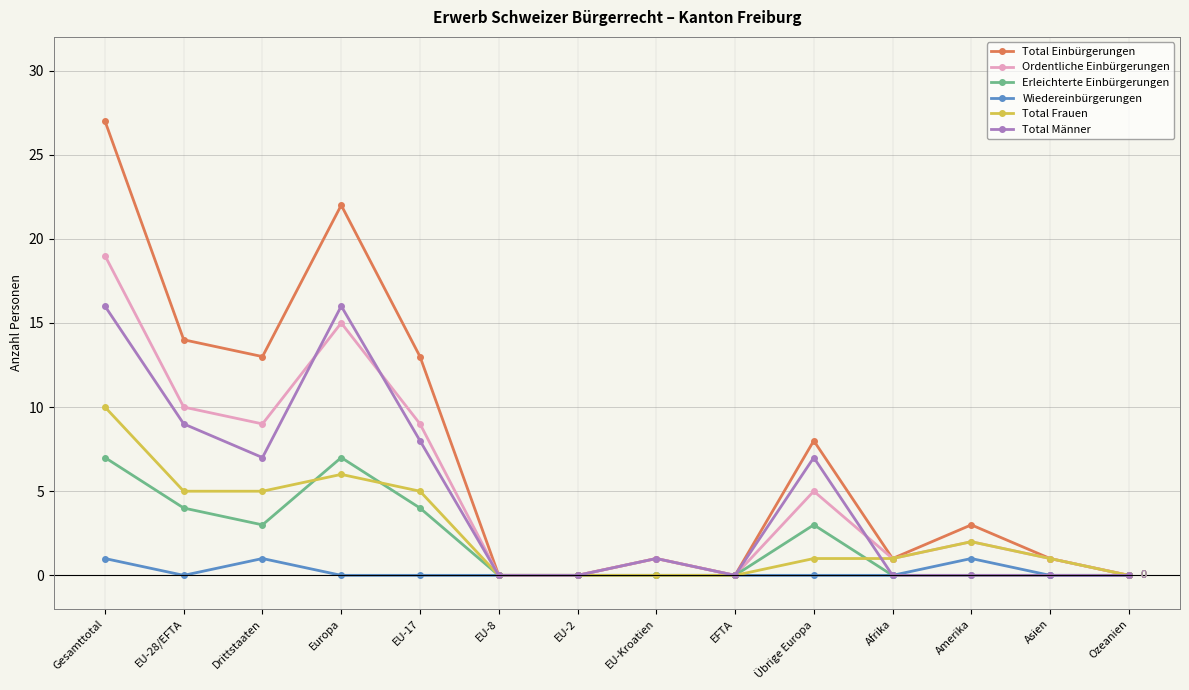

What is the spread (max minus min) of values at Drittstaaten?

12